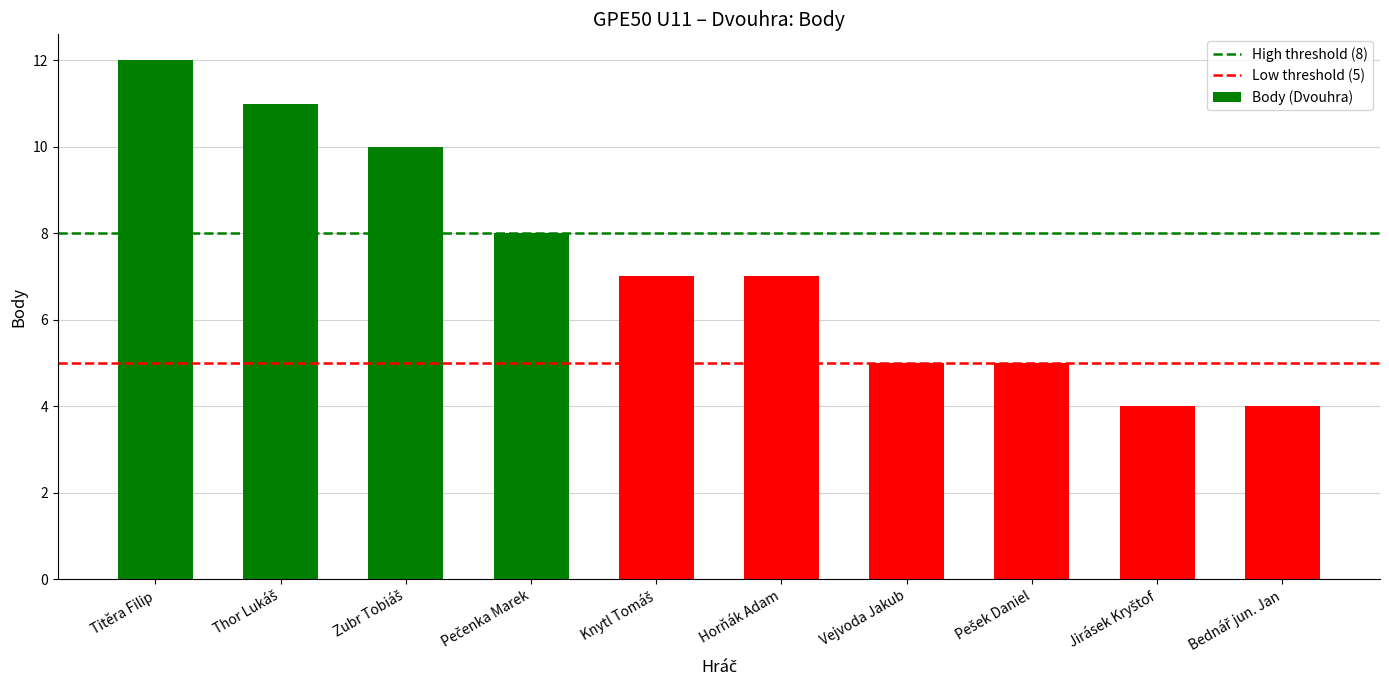

Is it true that the value at Vejvoda Jakub is 3?

False